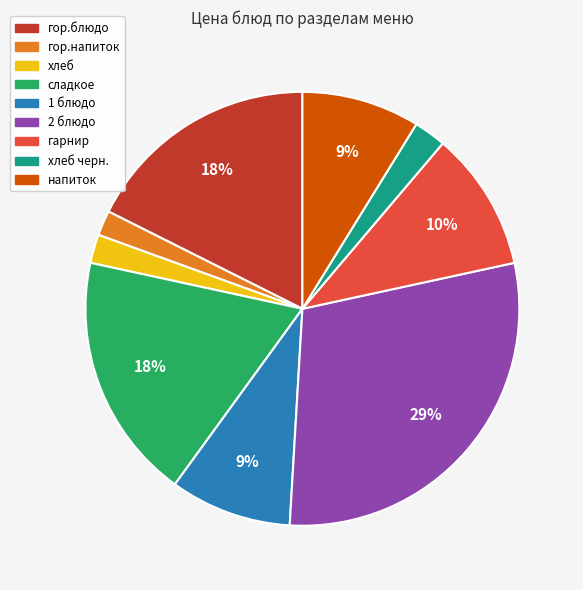

Does any single category account for the majority?

No